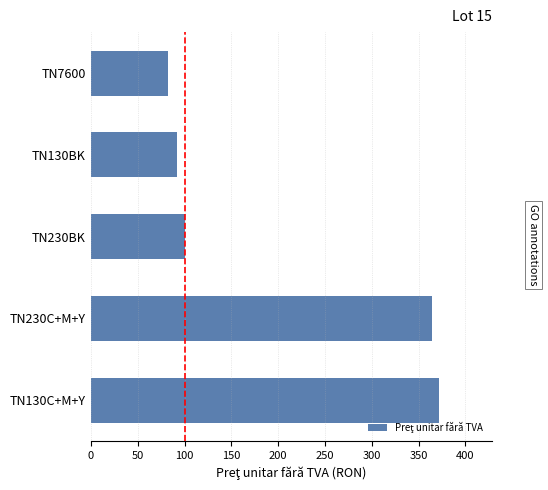

How many data points does each series have?

5